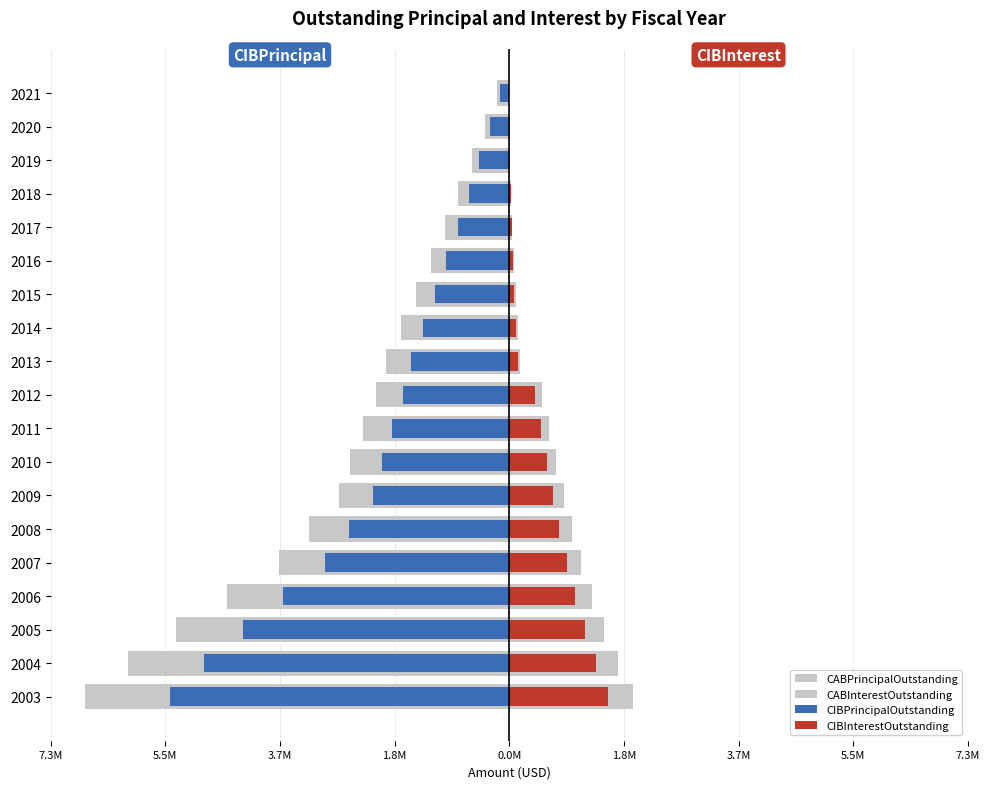

Reading left to right, what are all the values shown in this chart?

CABPrincipalOutstanding: -6781250.0	-6093750.0	-5318750.0	-4512500.0	-3681250.0	-3200000.0	-2718750.0	-2550000.0	-2337500.0	-2125000.0	-1962500.0	-1725000.0	-1487500.0	-1256250.0	-1031250.0	-812500.0	-600000.0	-393750.0	-193750.0
CABInterestOutstanding: 1976058.9	1732654.7	1510762.5	1315368.8	1148225.0	1001768.8	868065.6	743537.5	626662.5	519562.5	169625.0	132750.0	100625.0	73187.5	50312.5	31875.0	17750.0	7812.5	1937.5
CIBPrincipalOutstanding: -5425000.0	-4875000.0	-4255000.0	-3610000.0	-2945000.0	-2560000.0	-2175000.0	-2040000.0	-1870000.0	-1700000.0	-1570000.0	-1380000.0	-1190000.0	-1005000.0	-825000.0	-650000.0	-480000.0	-315000.0	-155000.0
CIBInterestOutstanding: 1580847.1	1386123.8	1208610.0	1052295.0	918580.0	801415.0	694452.5	594830.0	501330.0	415650.0	135700.0	106200.0	80500.0	58550.0	40250.0	25500.0	14200.0	6250.0	1550.0